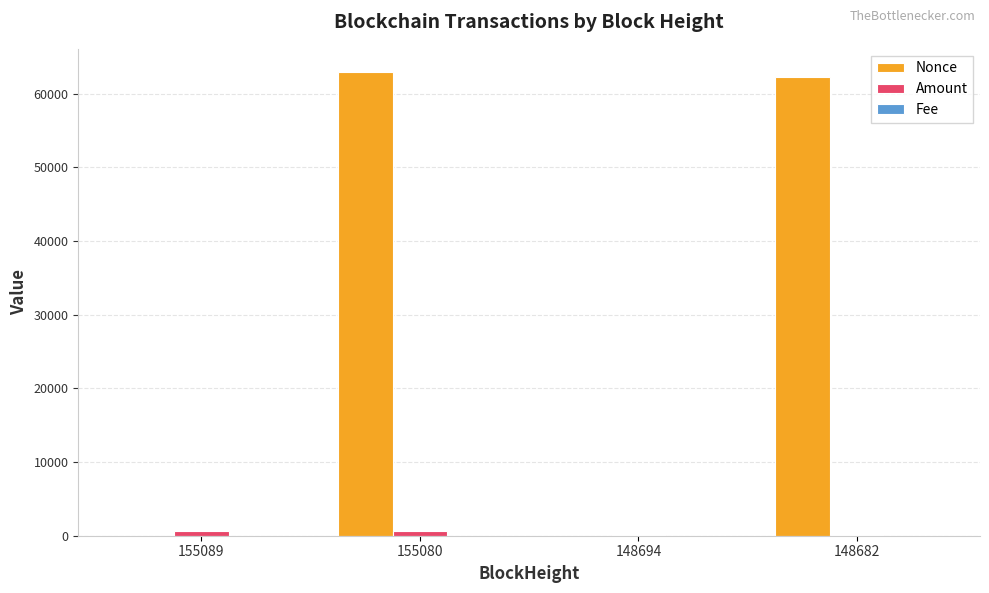

Which series has the largest total across all categories?

Nonce